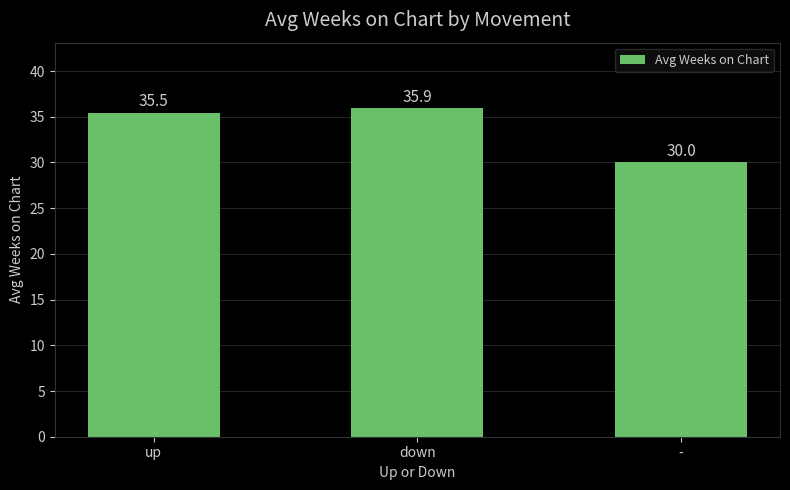

List the labels in order of value, largest first.

down, up, -